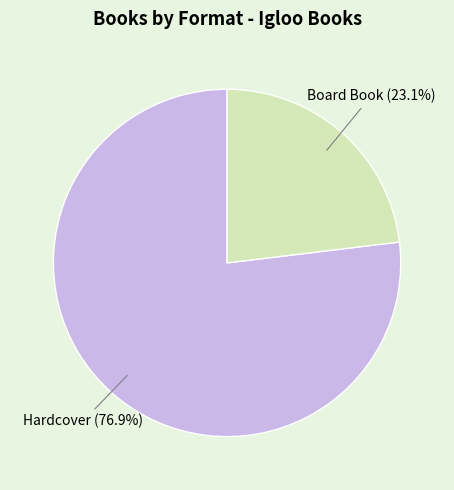

To the nearest percent, what is the average slice percentage?

50%